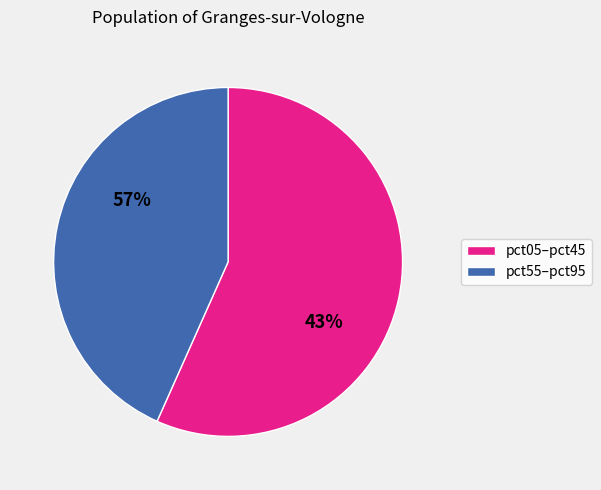

Does pct35 account for over 50% of the chart?

No